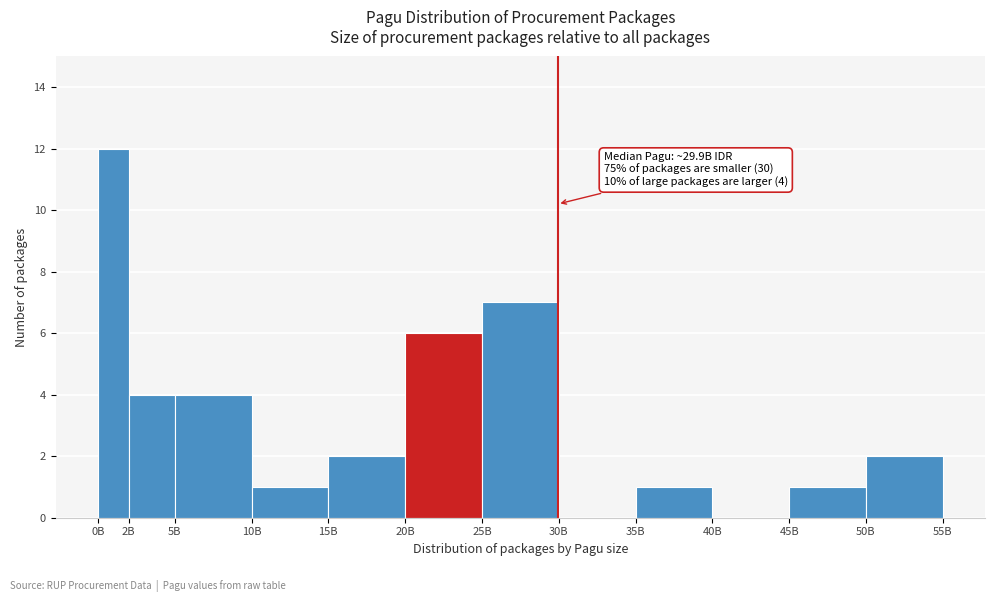

Reading left to right, transcribe all the data shown in this chart.

0B=12	2B=4	5B=4	10B=1	15B=2	20B=6	25B=7	30B=0	35B=1	40B=0	45B=1	50B=2